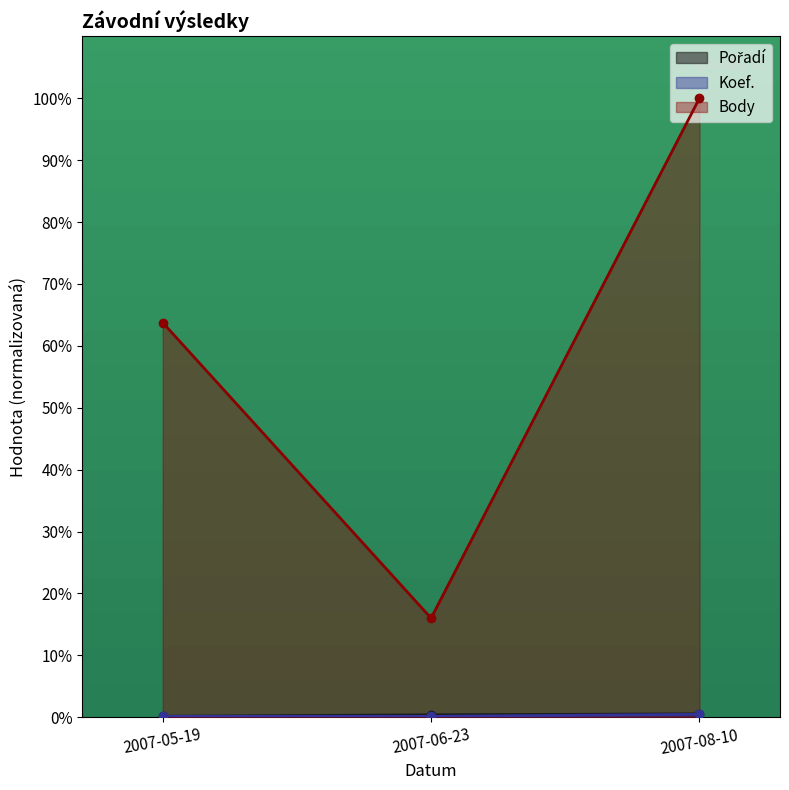

Which series has the largest total across all categories?

Body